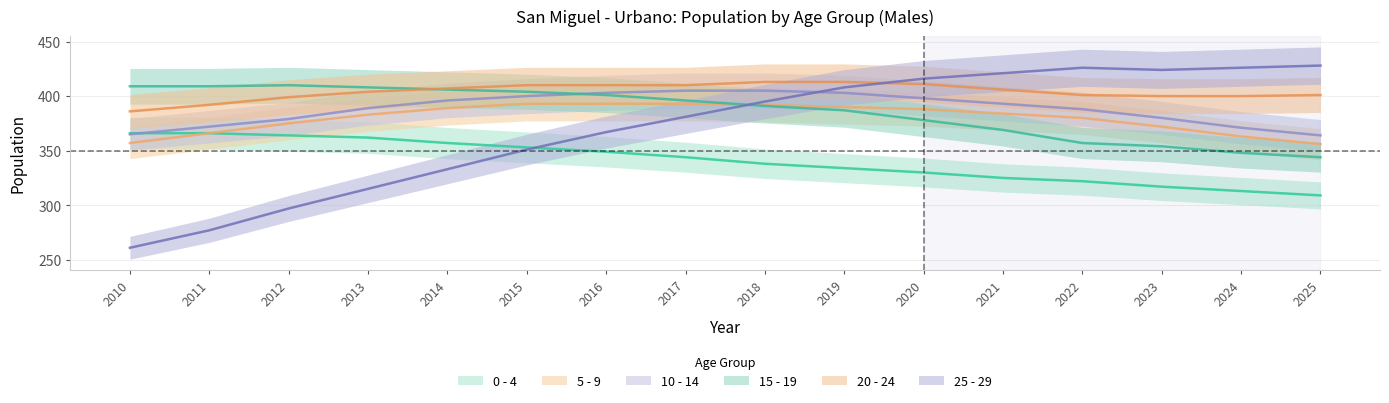

Between 2012 and 2025, which series saw the biggest shift?

25 - 29